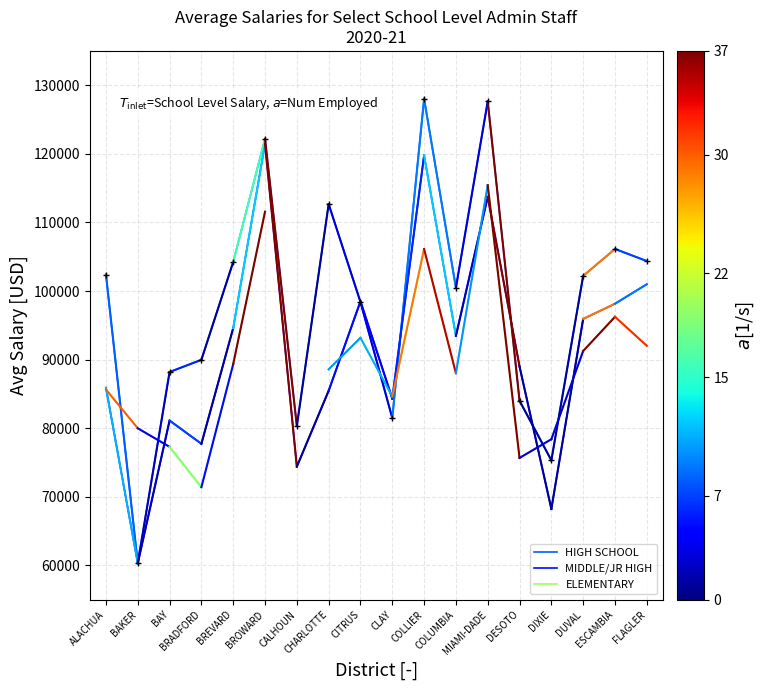

Between BREVARD and COLUMBIA, which series saw the biggest shift?

HIGH SCHOOL